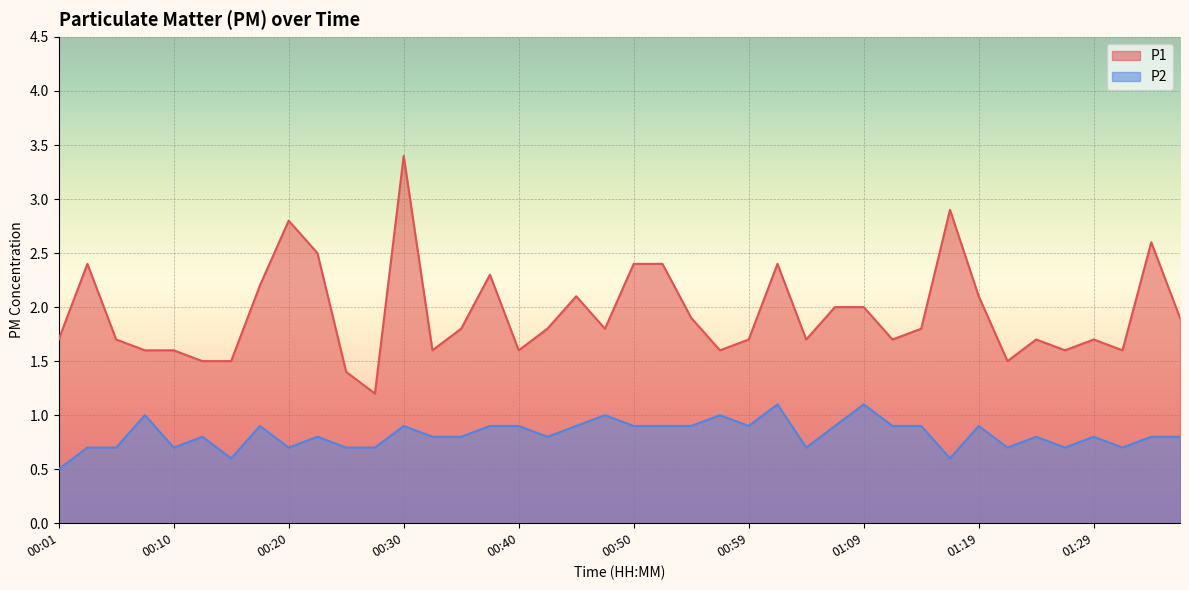

How many lines are shown in the chart?

2